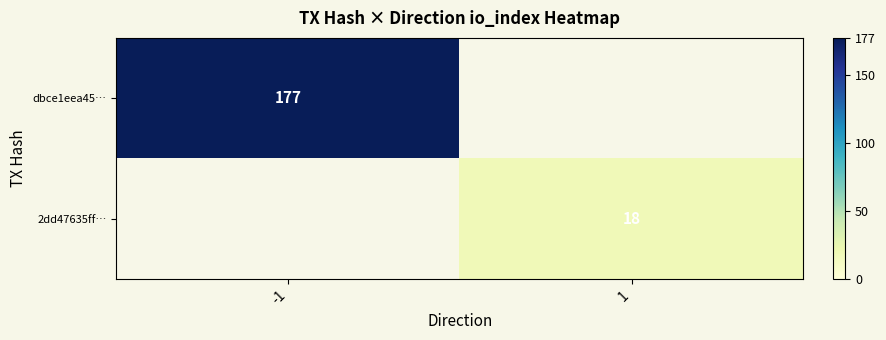

The dbce1eea45… series shows 123 at -1. True or false?

False